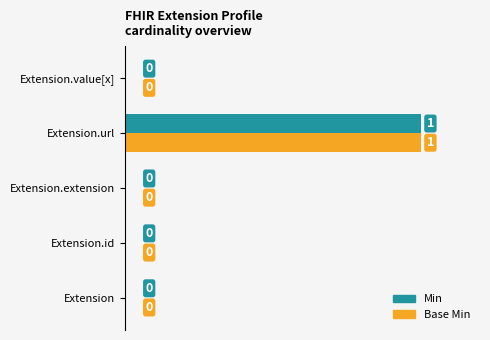

At which label does Base Min reach its peak?

Extension.url